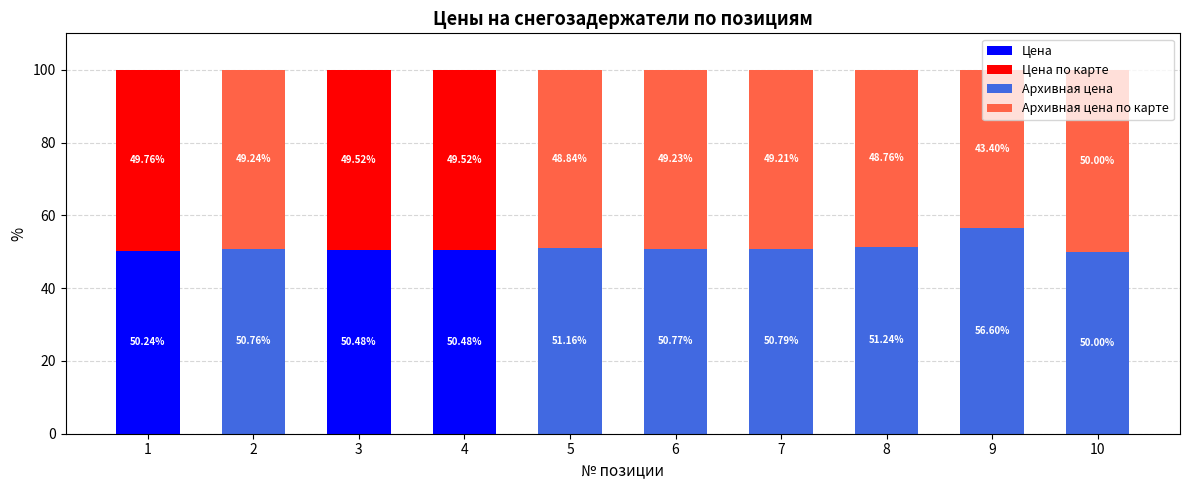

What is the total value across all series at 3?

100.0